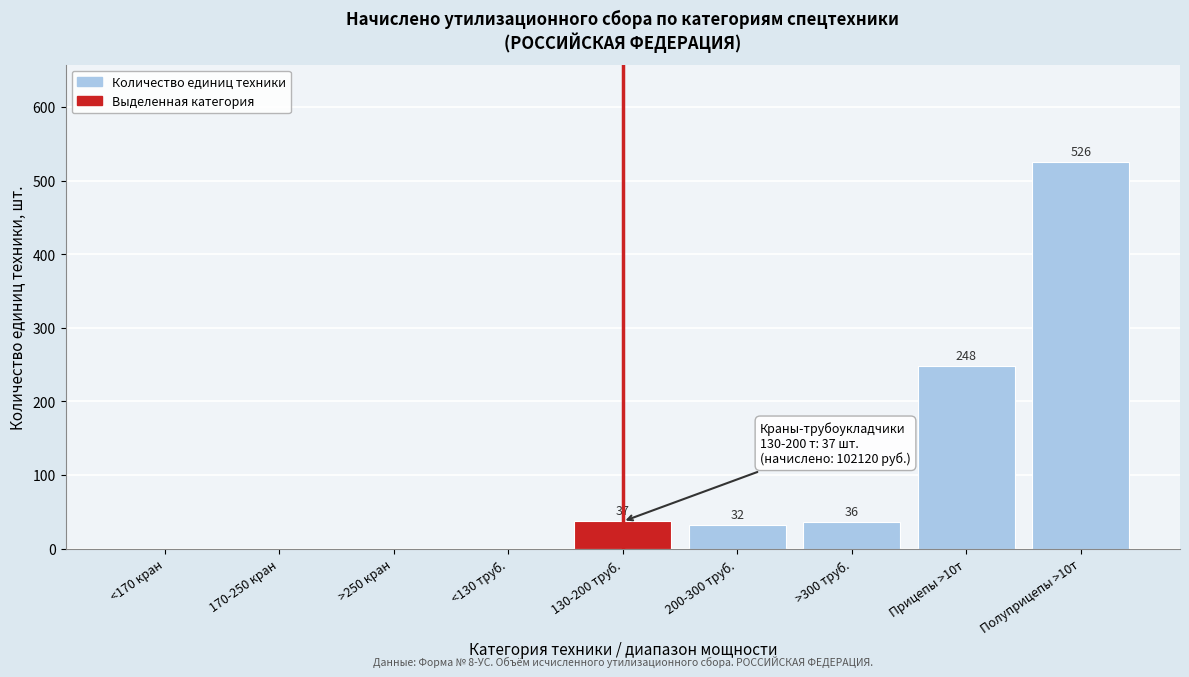

Reading left to right, extract all data points from this chart.

<170 кран=0	170-250 кран=0	>250 кран=0	<130 труб.=0	130-200 труб.=37	200-300 труб.=32	>300 труб.=36	Прицепы >10т=248	Полуприцепы >10т=526